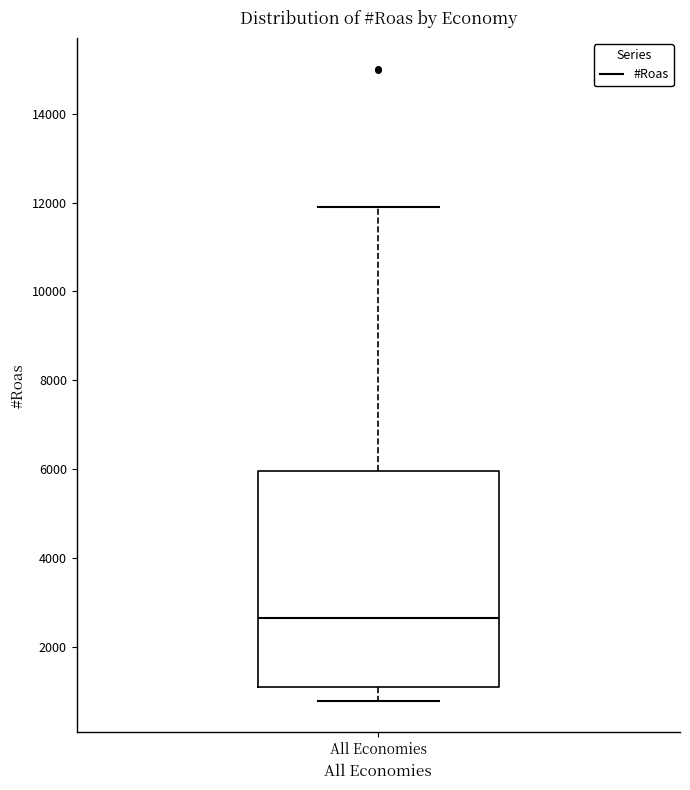

Transcribe this box plot: give where the median line is, the range the box spans, and where the two whiskers end, as read against the y-axis. The values are not printed on the chart, so give them approximately, as read against the axis.

median 2600, box 1000 to 6000, whiskers 800 to 12000